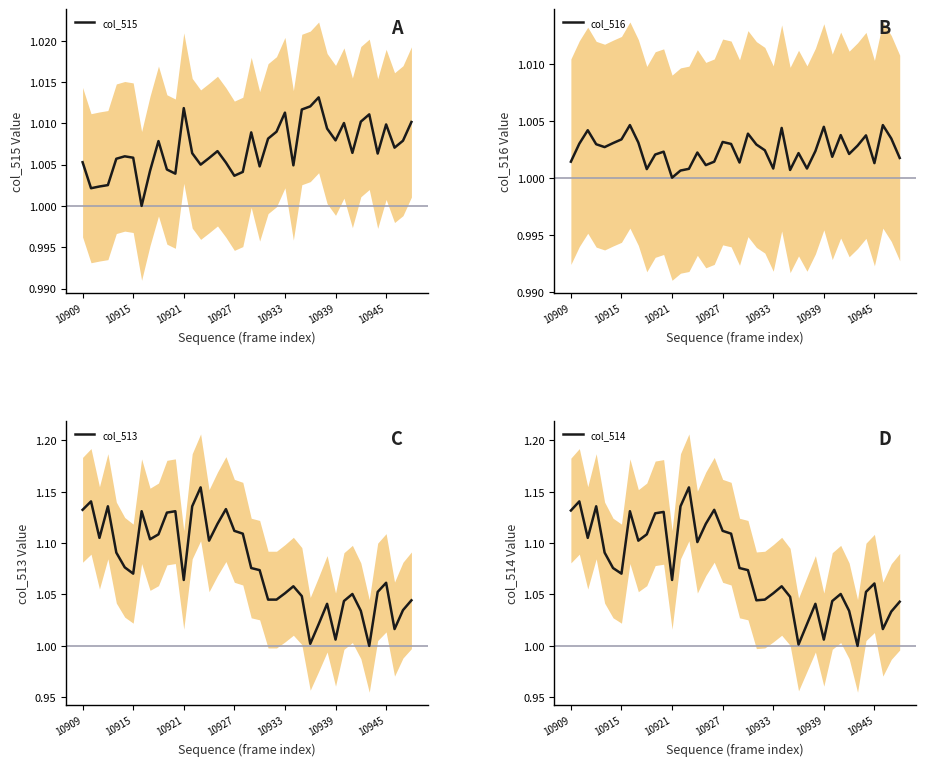

What is the value of the col_513 point at the 28th from the left?

1.0